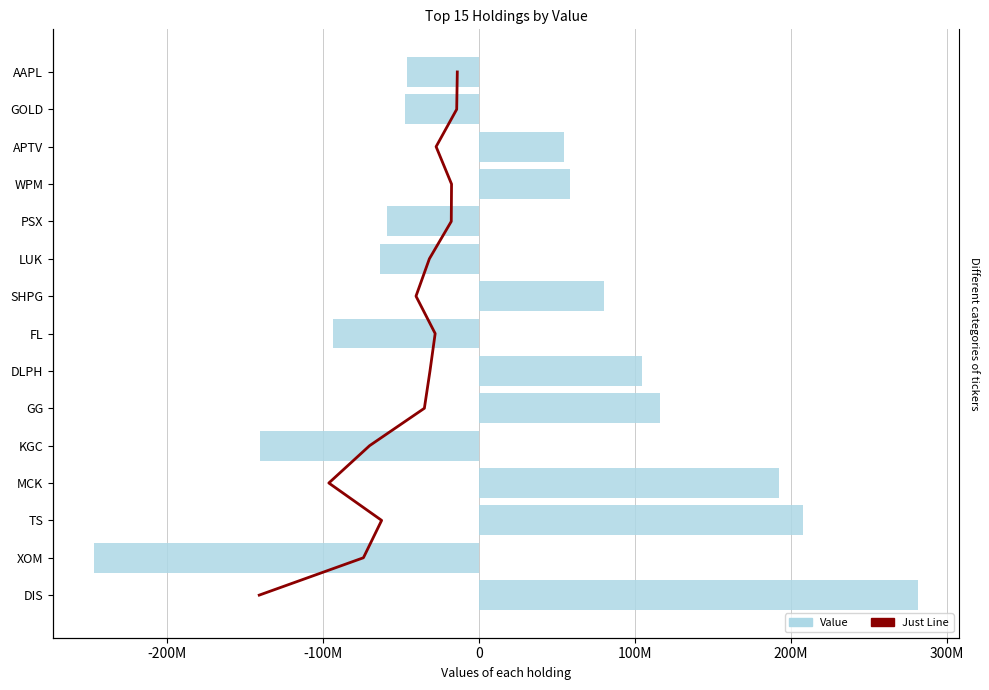

What are all the series names shown in the legend?

Just Line, Value